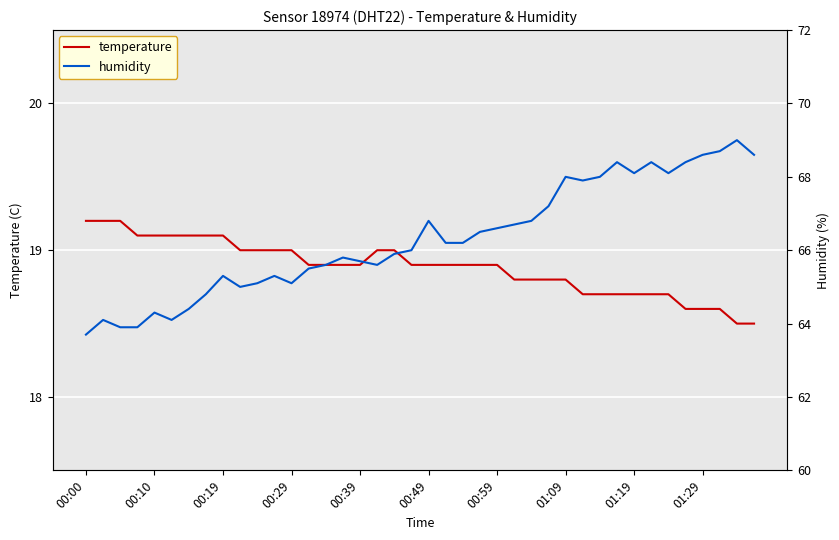

What is the maximum value for temperature?

19.2